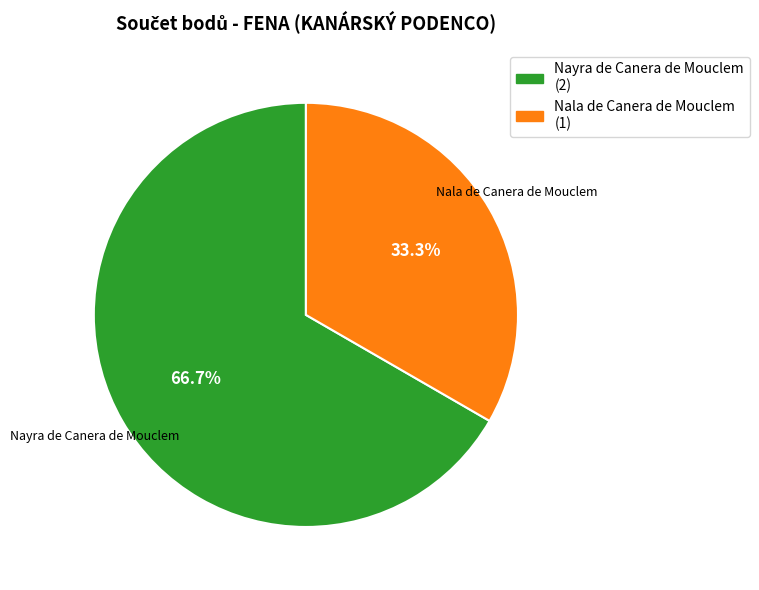

How many slices are in this pie chart?

2